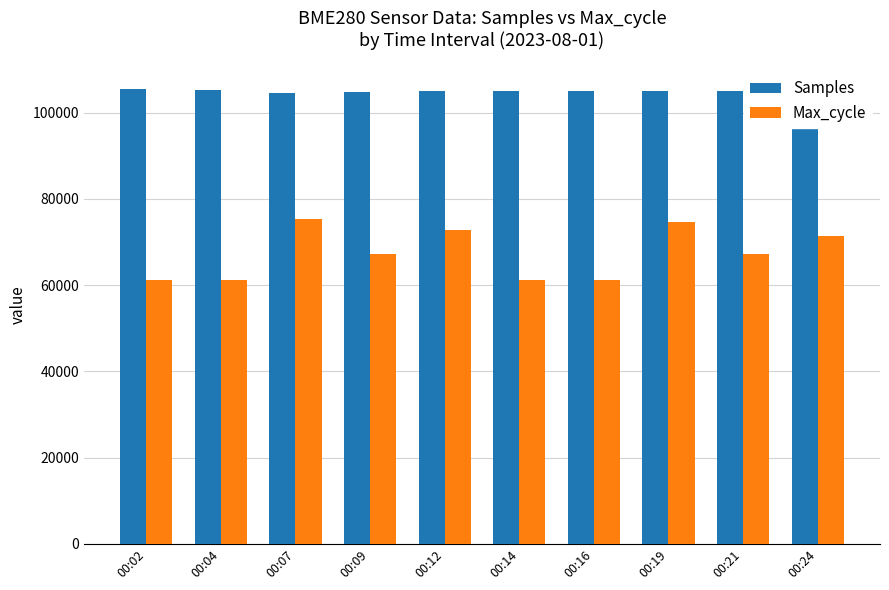

How many data points in Max_cycle are less than 67208?

5